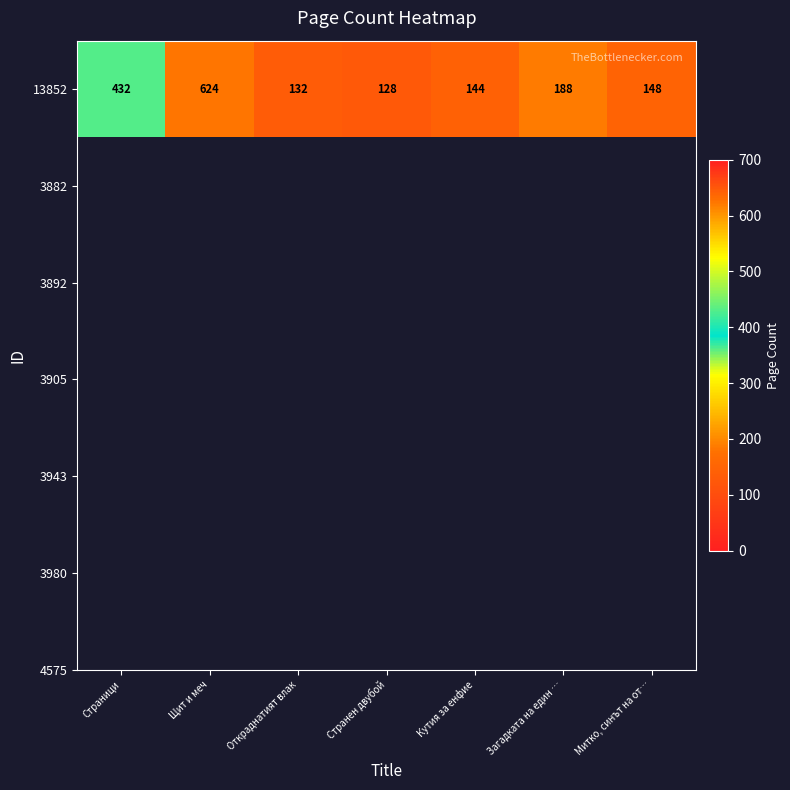

The chart shows a value of 432 at Страници. True or false?

True